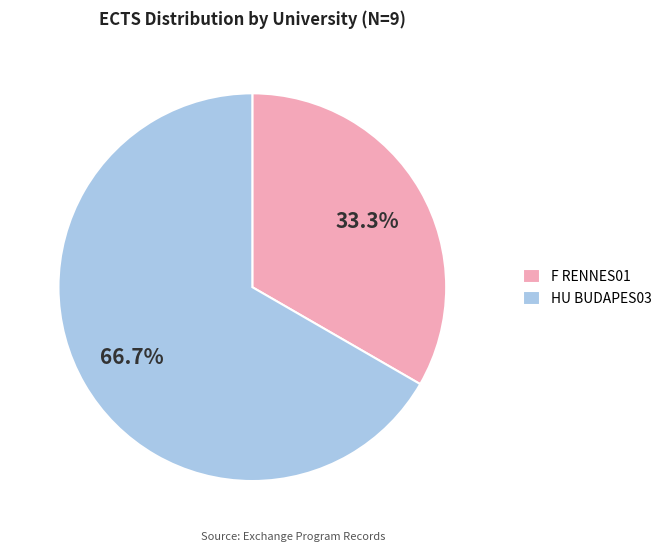

Which category has the biggest portion of the pie?

HU BUDAPES03